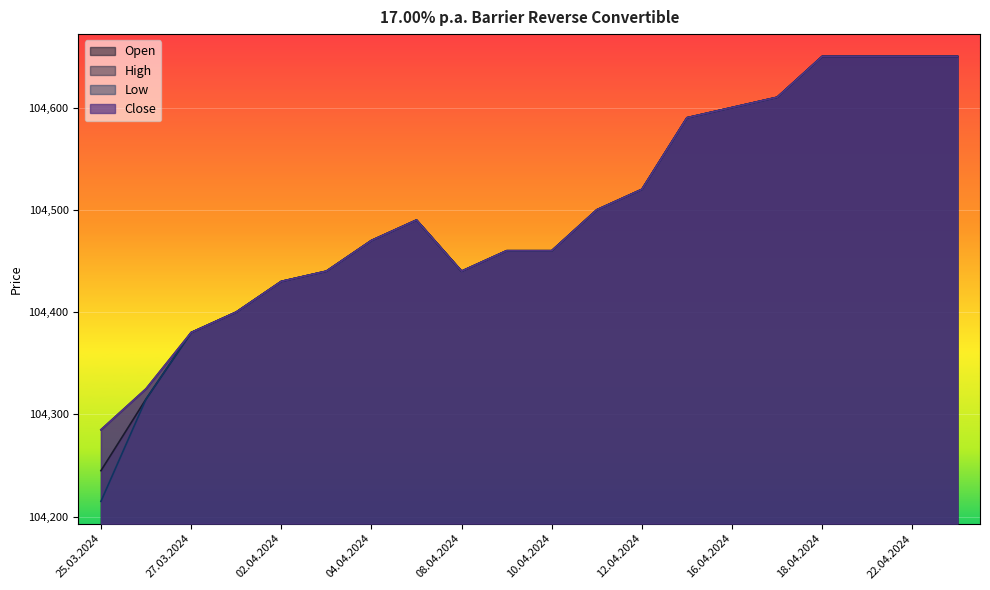

At how many categories does at least one series exceed 104628?

4